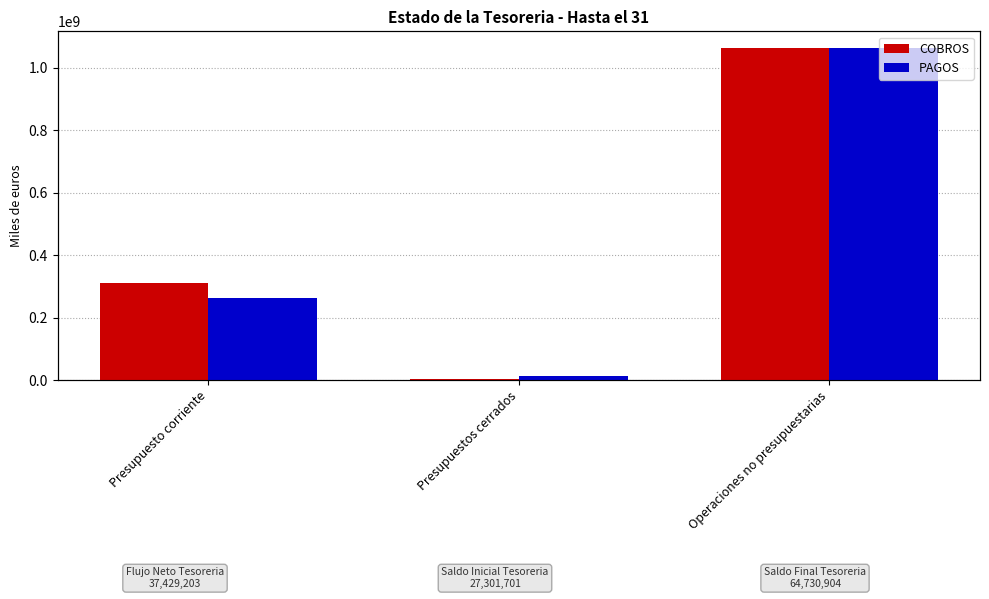

What is the spread (max minus min) of values at Operaciones no presupuestarias?

707651